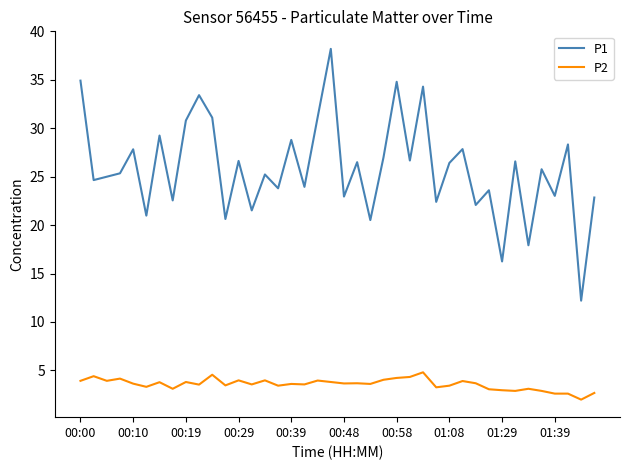

True or false: P2 and P1 cross at least once.

False